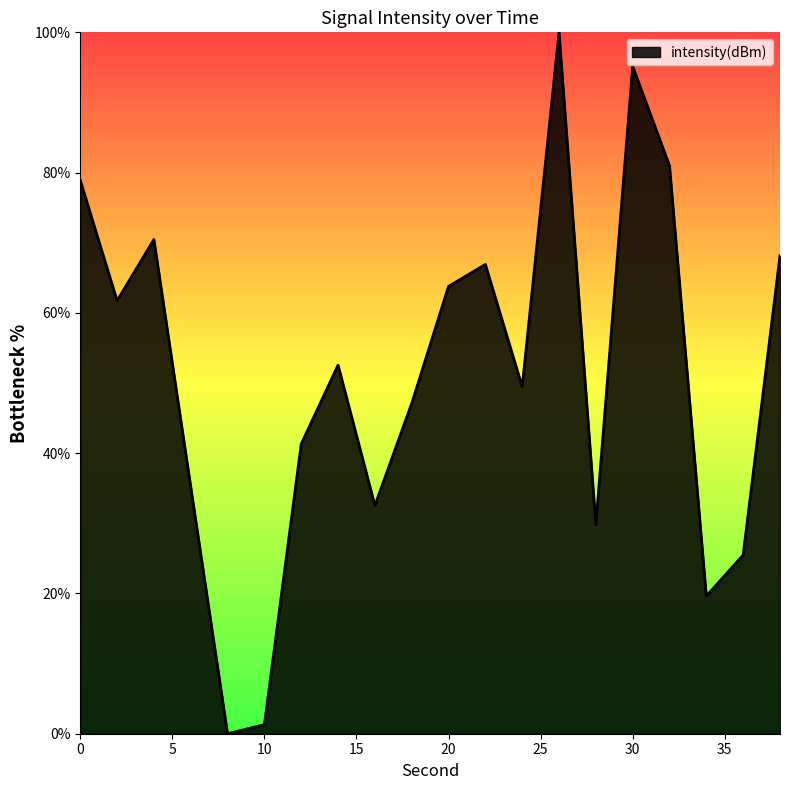

How many interior local valleys (lower than both neighbors) does the data have?

6